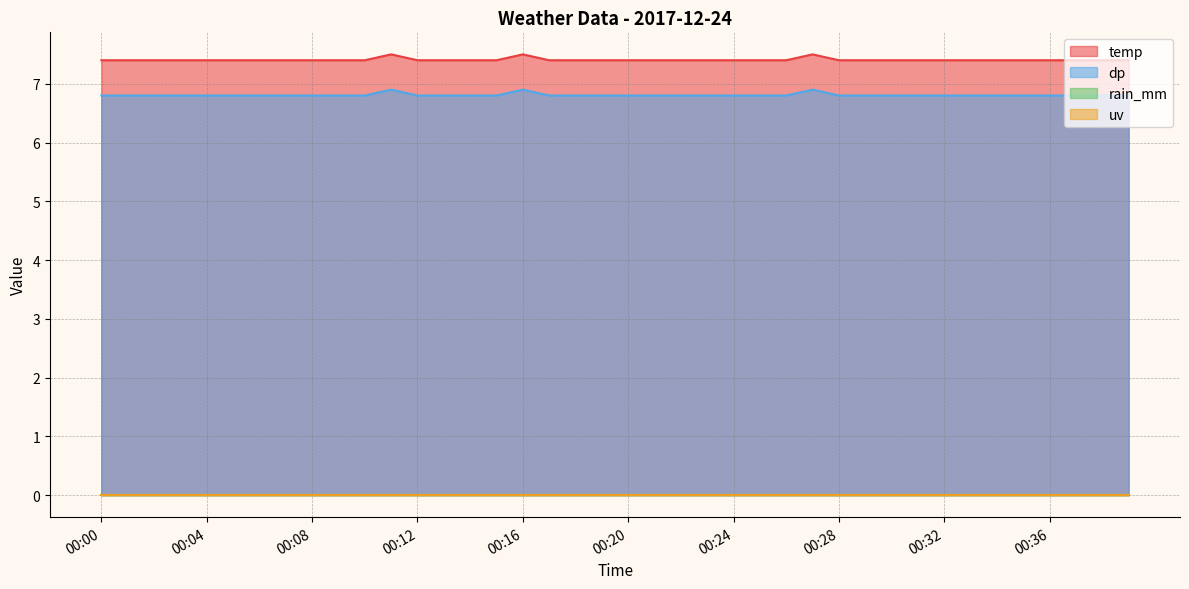

True or false: dp has more than 0 interior local peaks.

True